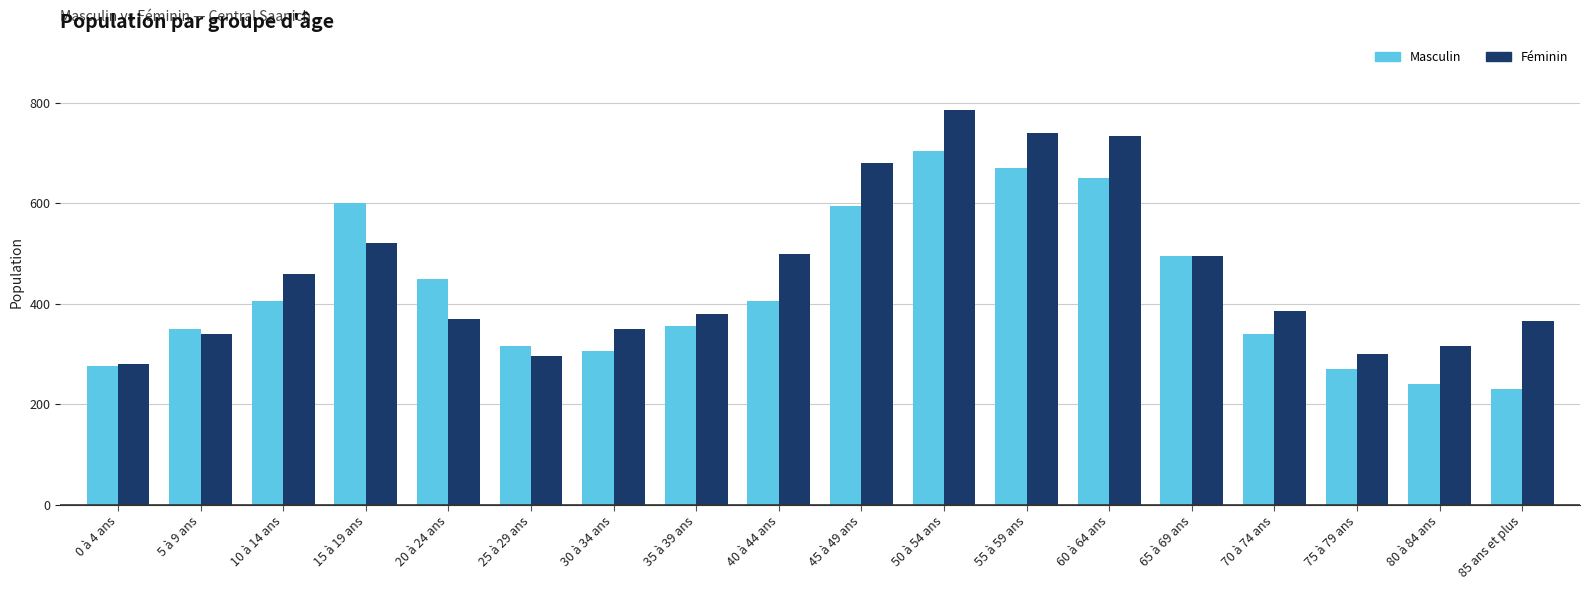

Is it true that Masculin equals 450 at 20 à 24 ans?

True